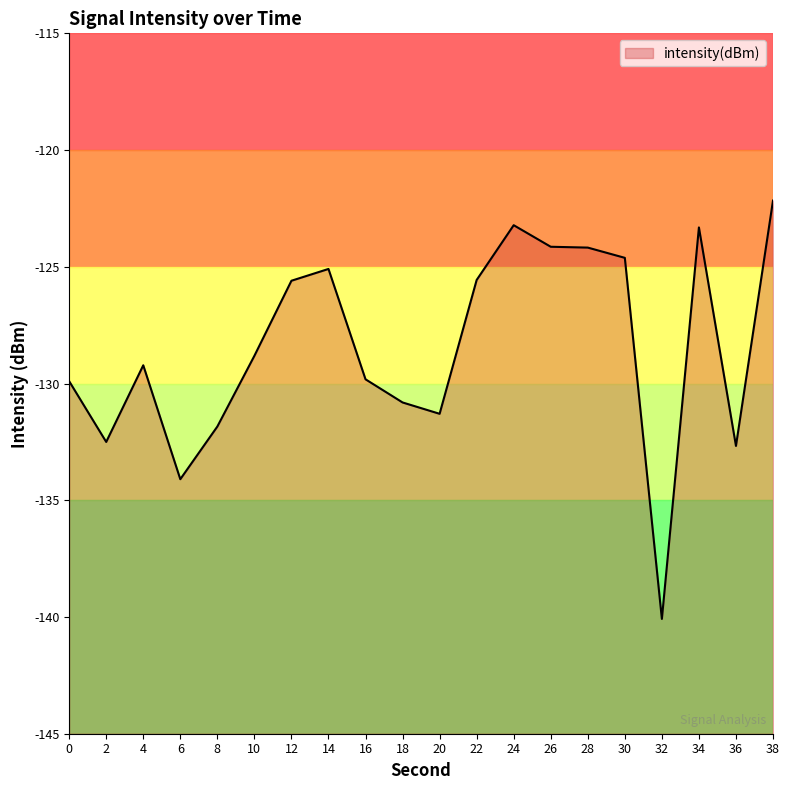

Which has a higher value, 0 or 28?

28